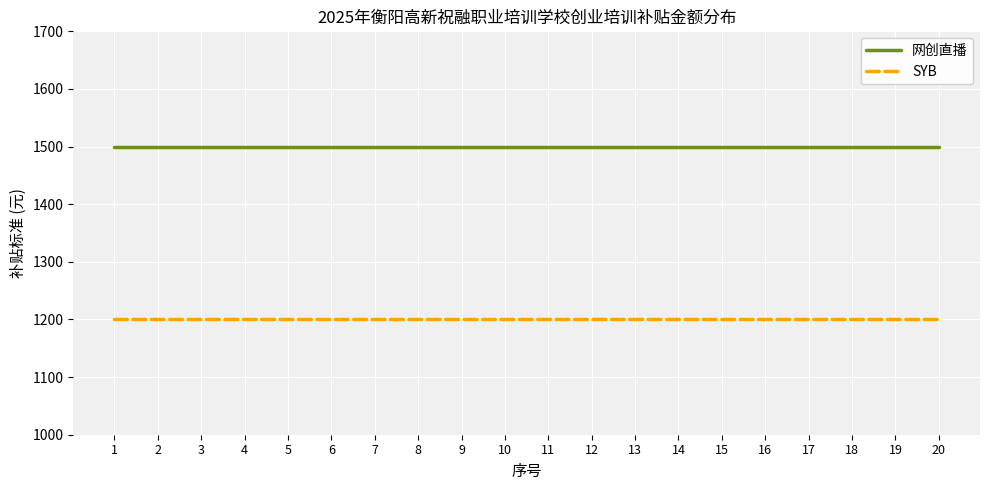

Reading right to left, what are all the values shown in this chart?

网创直播: 1500	1500	1500	1500	1500	1500	1500	1500	1500	1500	1500	1500	1500	1500	1500	1500	1500	1500	1500	1500
SYB: 1200	1200	1200	1200	1200	1200	1200	1200	1200	1200	1200	1200	1200	1200	1200	1200	1200	1200	1200	1200